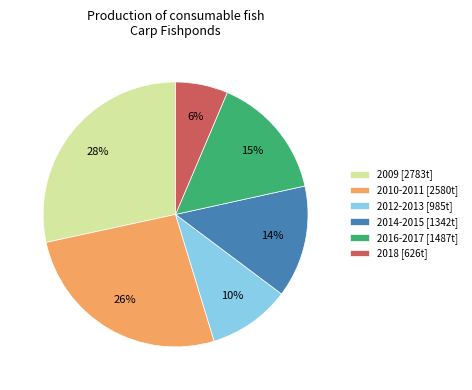

Count the number of slices in the pie.

6